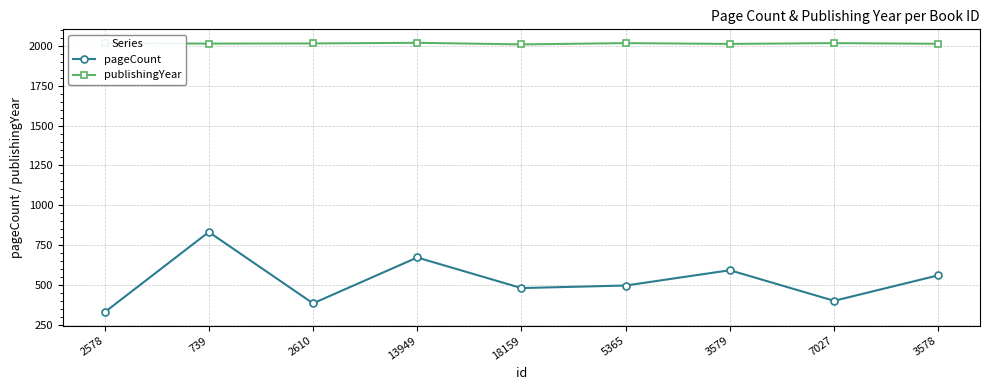

What position from the right is 739?

8